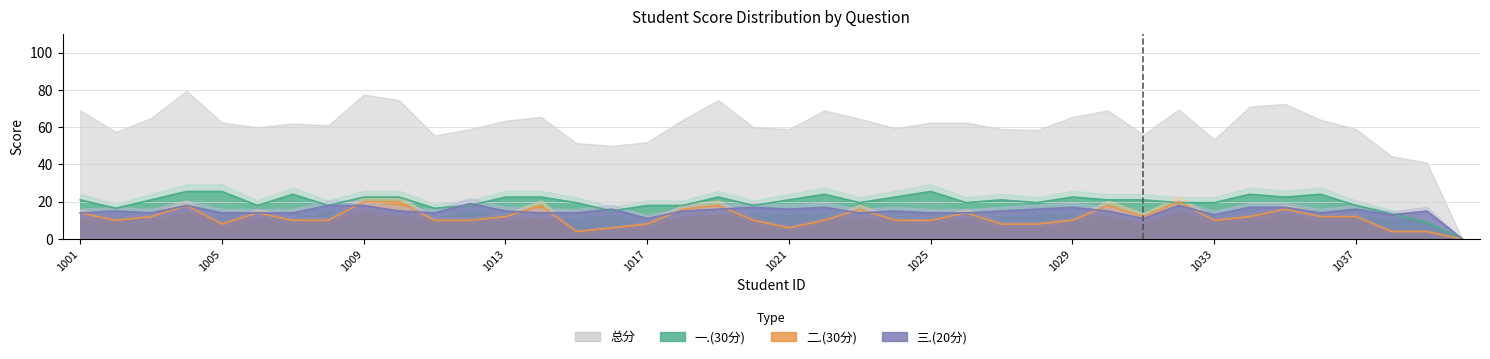

Reading right to left, extract all data points from this chart.

一.(30分): 0.0	9.0	13.5	18.0	24.0	22.5	24.0	19.5	19.5	21.0	21.0	22.5	19.5	21.0	19.5	25.5	22.5	19.5	24.0	21.0	18.0	22.5	18.0	18.0	15.0	19.5	22.5	22.5	18.0	16.5	22.5	22.5	18.0	24.0	18.0	25.5	25.5	21.0	16.5	21.0
二.(30分): 0.0	4.0	4.0	12.0	12.0	16.0	12.0	10.0	20.0	12.0	18.0	10.0	8.0	8.0	14.0	10.0	10.0	16.0	10.0	6.0	10.0	18.0	16.0	8.0	6.0	4.0	18.0	12.0	10.0	10.0	20.0	20.0	10.0	10.0	14.0	8.0	18.0	12.0	10.0	14.0
三.(20分): 0.0	15.0	13.0	16.0	14.0	17.0	17.0	13.0	18.0	11.0	15.0	17.0	16.0	15.0	14.0	14.0	15.0	14.0	17.0	16.0	17.0	16.0	15.0	11.0	16.0	14.0	14.0	15.0	19.0	14.0	15.0	18.0	18.0	14.0	14.0	14.0	18.0	14.0	15.0	14.0